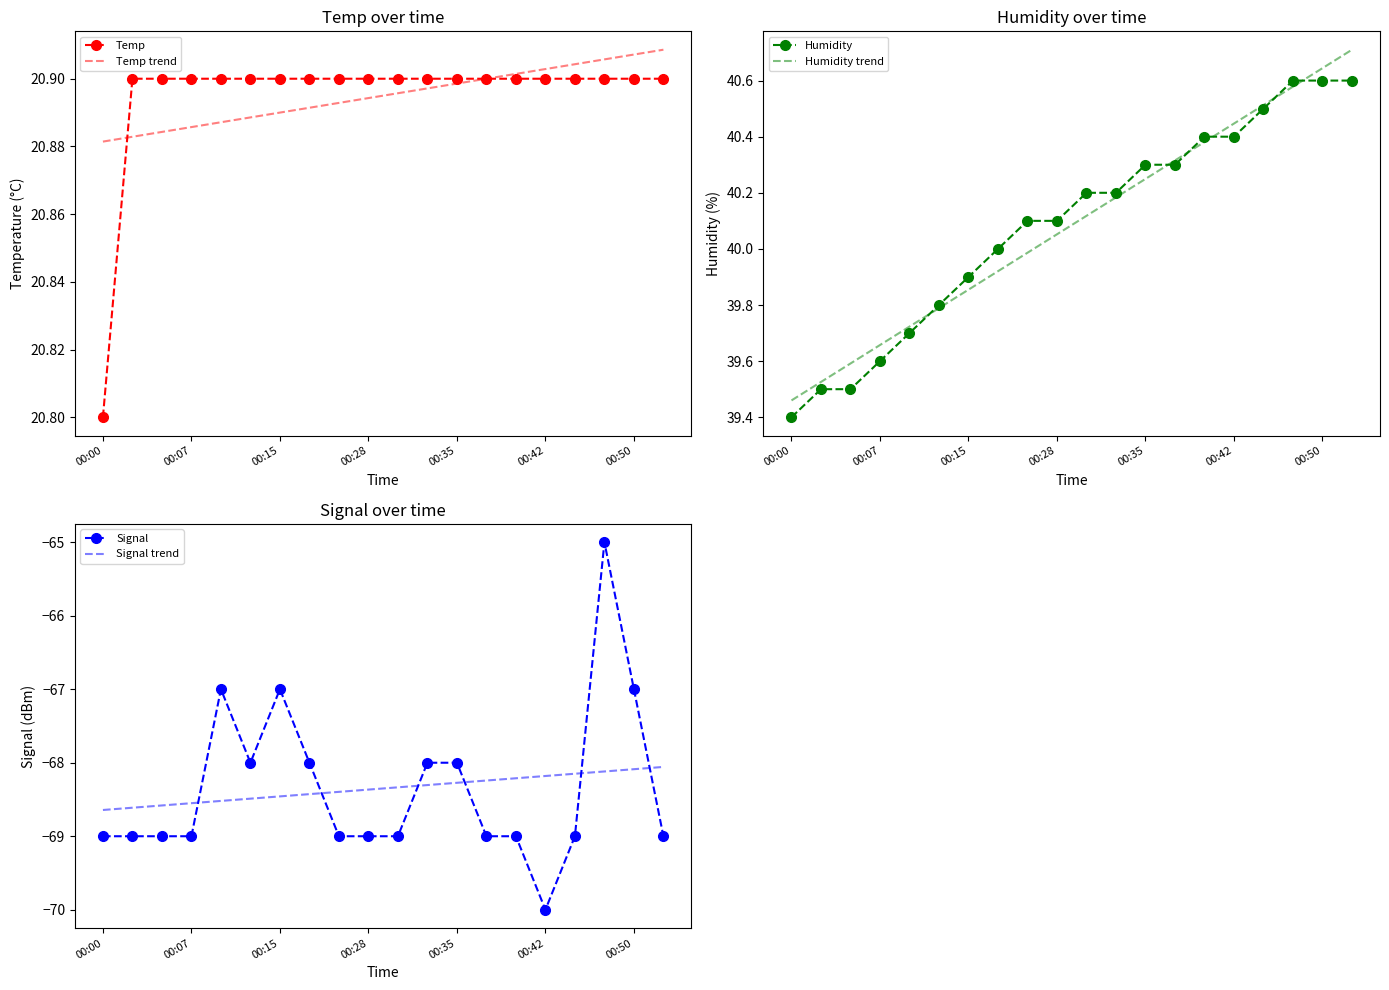

What is the minimum value shown in the chart?

-70.0